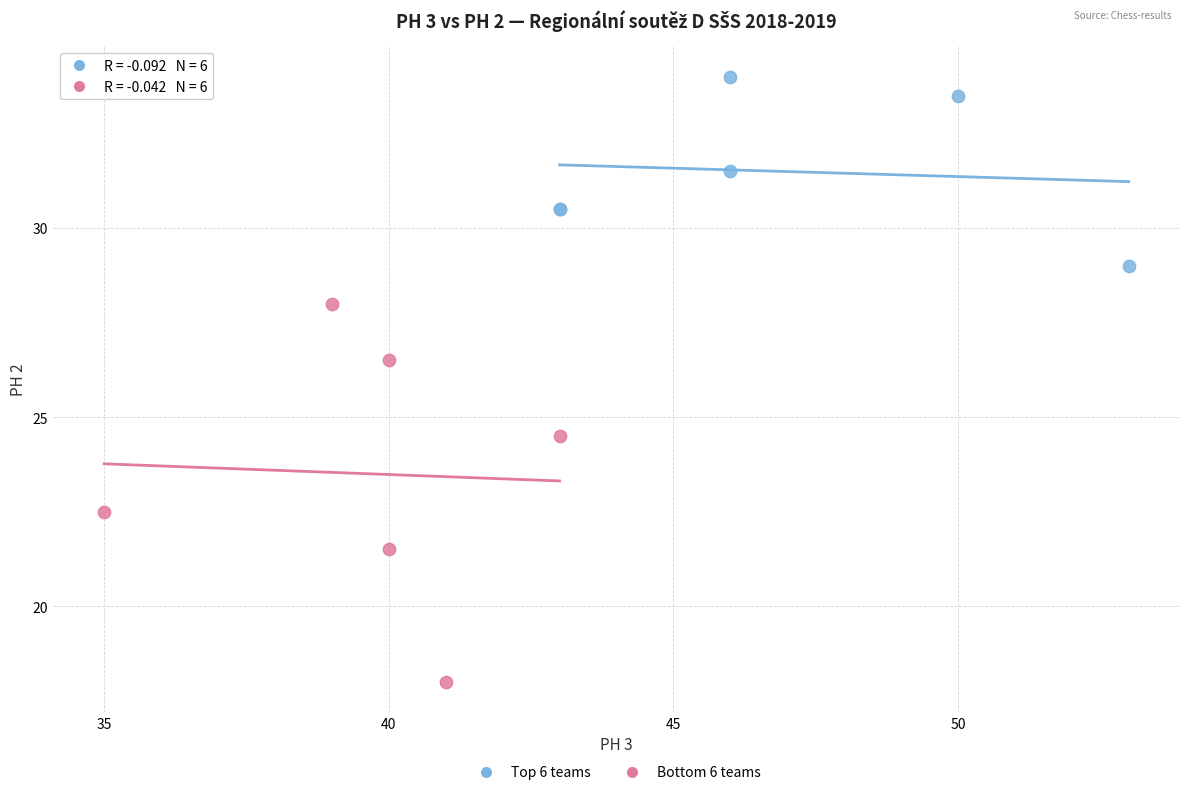

Which series reaches the minimum Y coordinate?

Bottom 6 teams